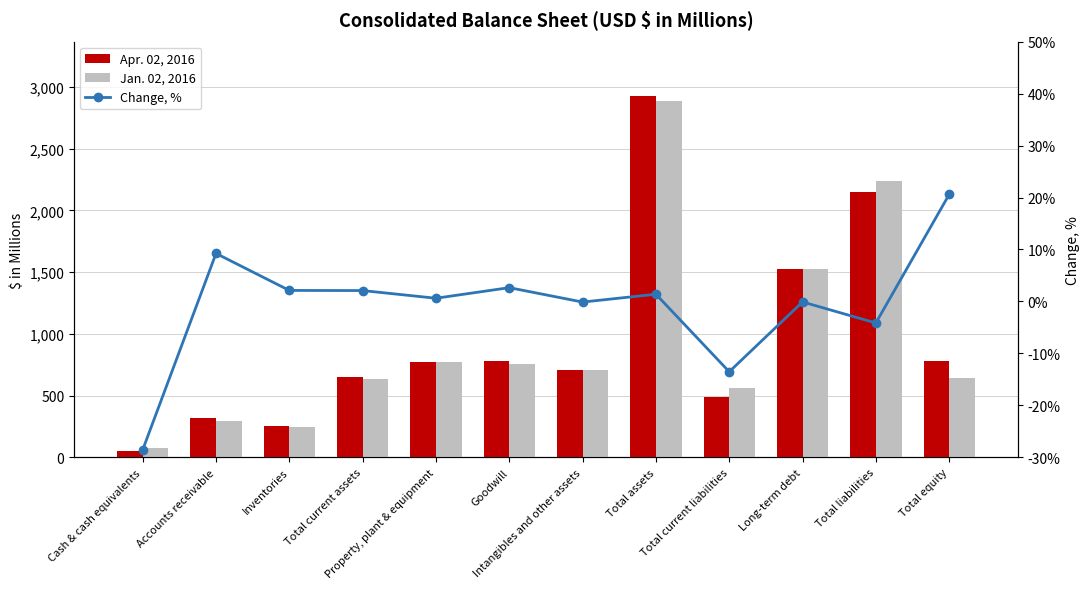

Which series has the widest spread of values?

Apr. 02, 2016